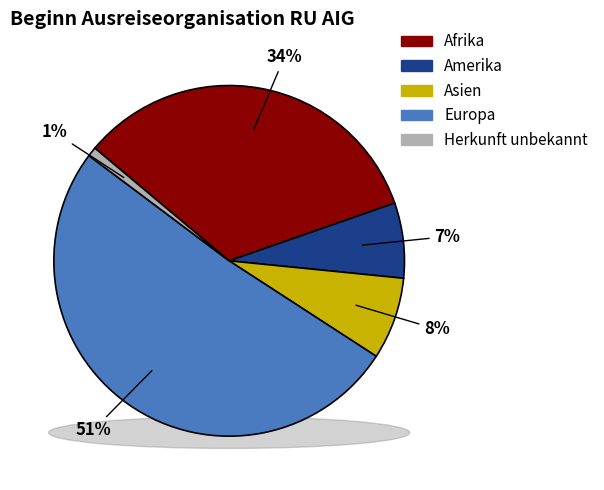

Approximately how many times larger is the value at Europa compared to Amerika?

7.4